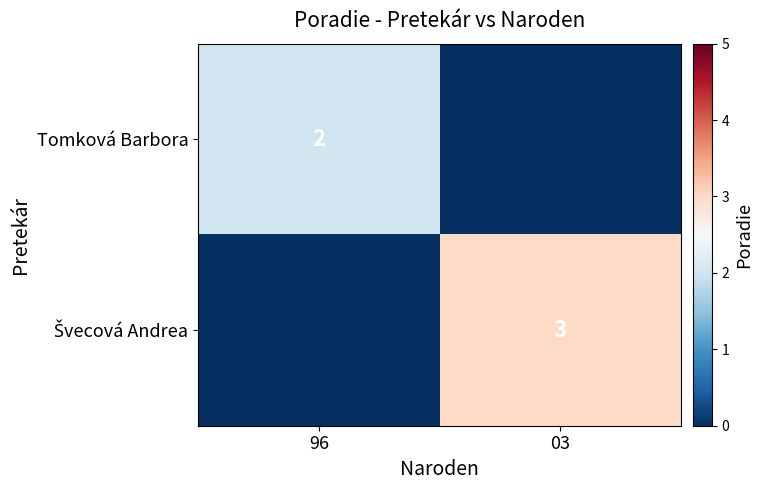

The Tomková Barbora series shows 1 at 96. True or false?

False